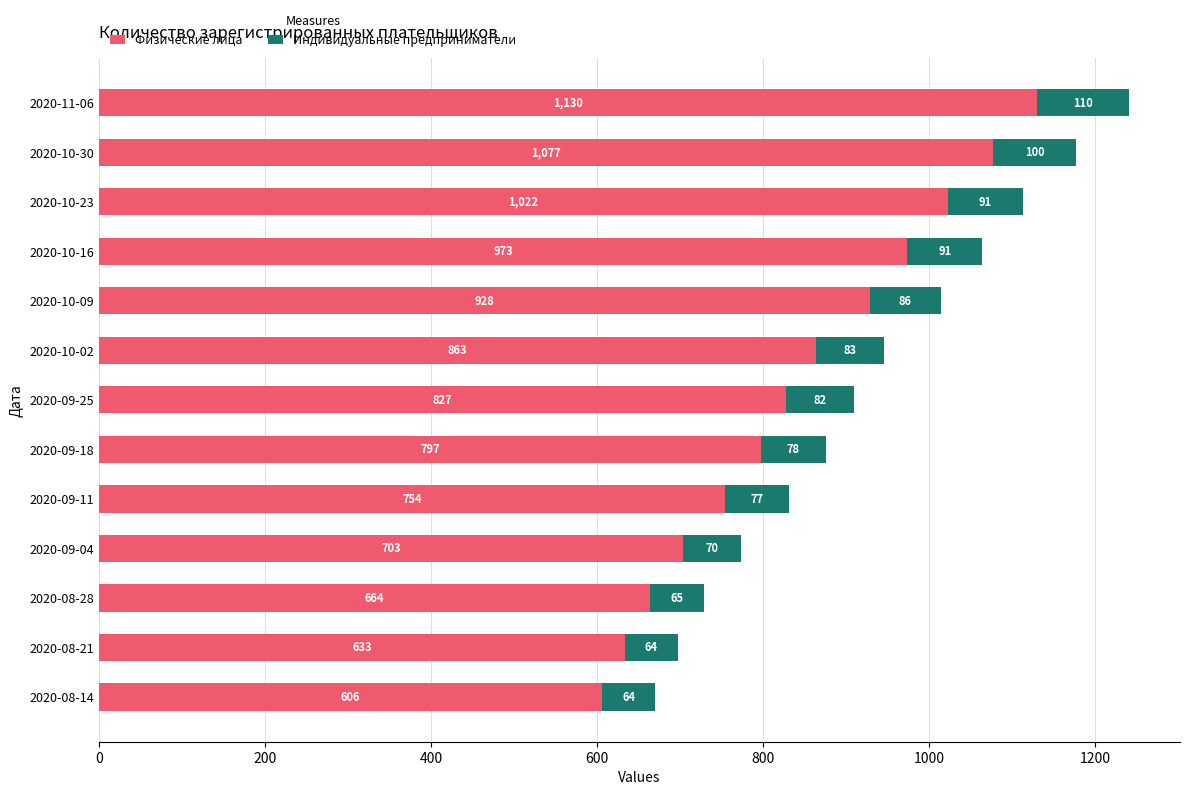

The Физические лица series shows 307 at 2020-10-02. True or false?

False